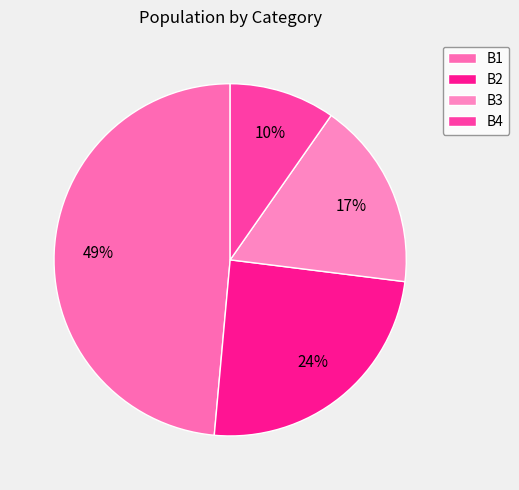

Does B4 represent more than half of the total?

No